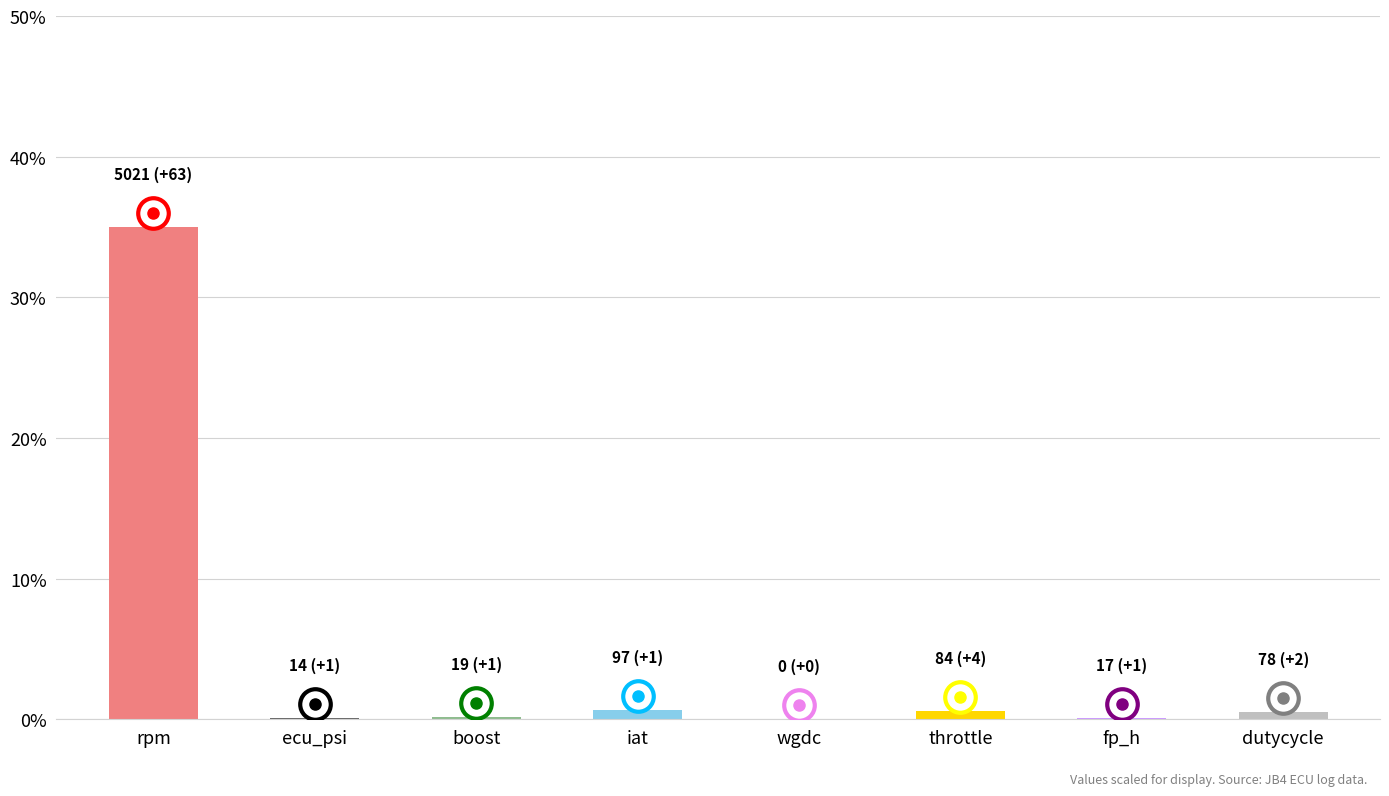

Are the bars horizontal?

No